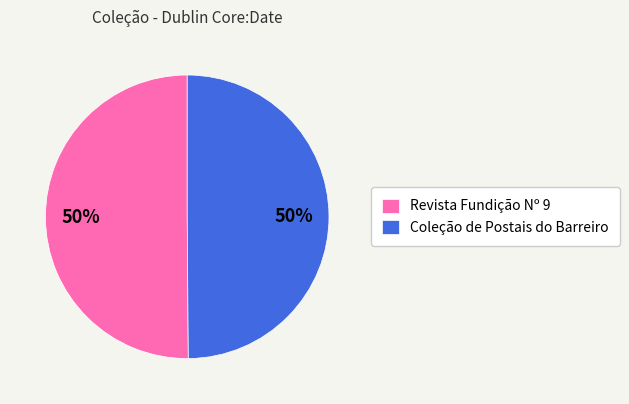

True or false: Revista Fundição Nº 9 accounts for 50% of the total.

True